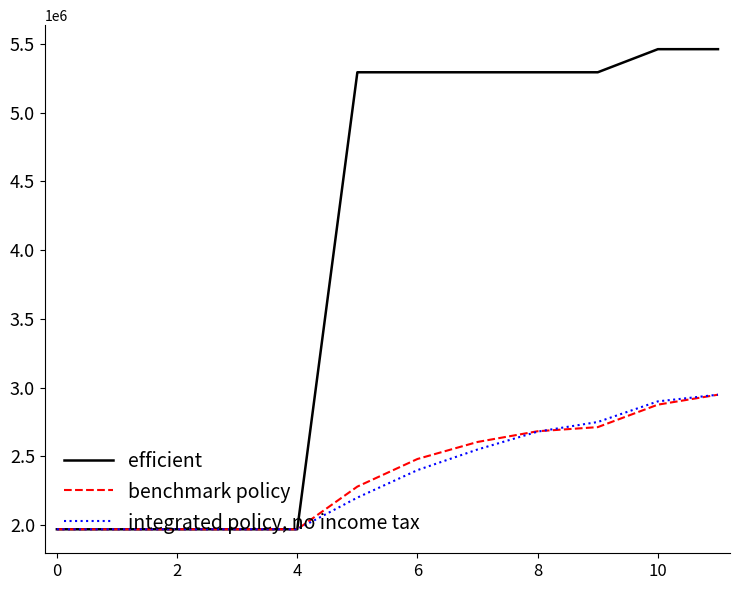

Rank the series by their maximum value, from lowest to highest.

integrated policy, no income tax, benchmark policy, efficient